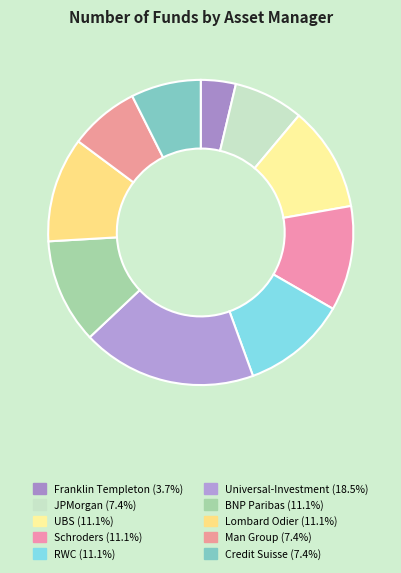

What percentage is NOT represented by RWC?

88.9%